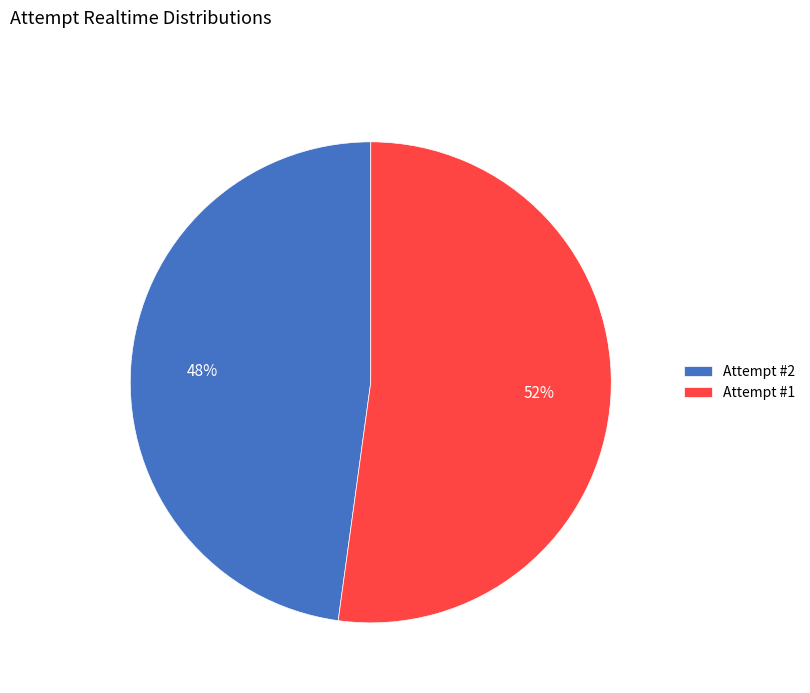

Approximately how many times larger is the value at Attempt #1 compared to Attempt #2?

1.1